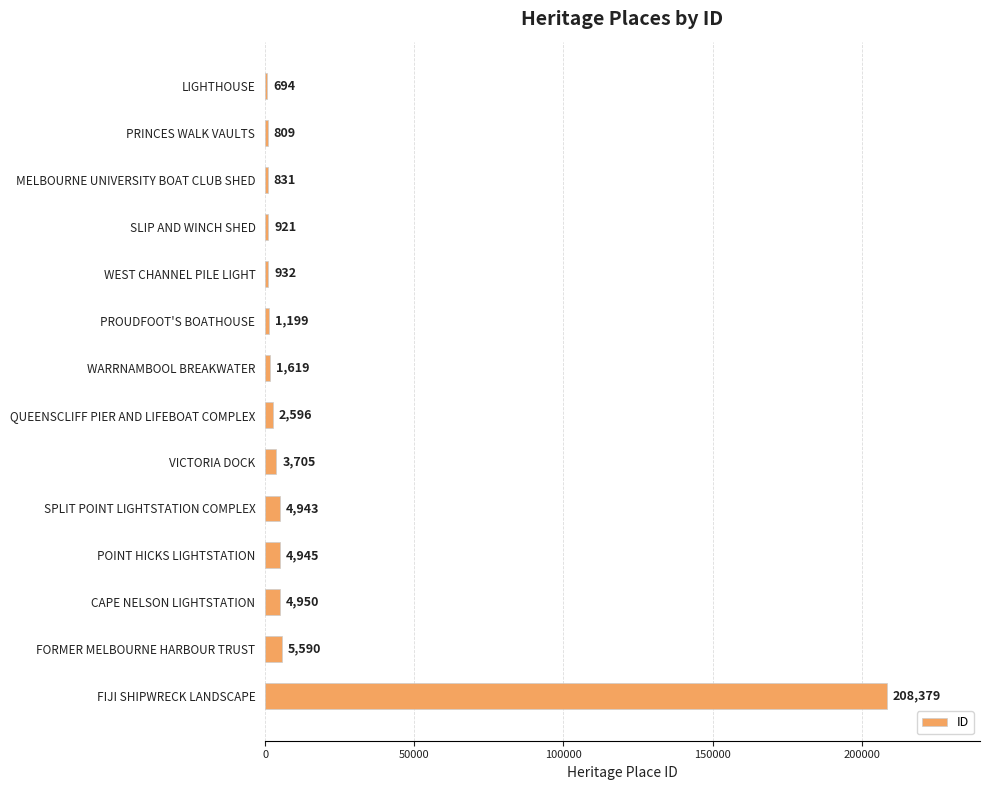

What is the sum of all values?

242113